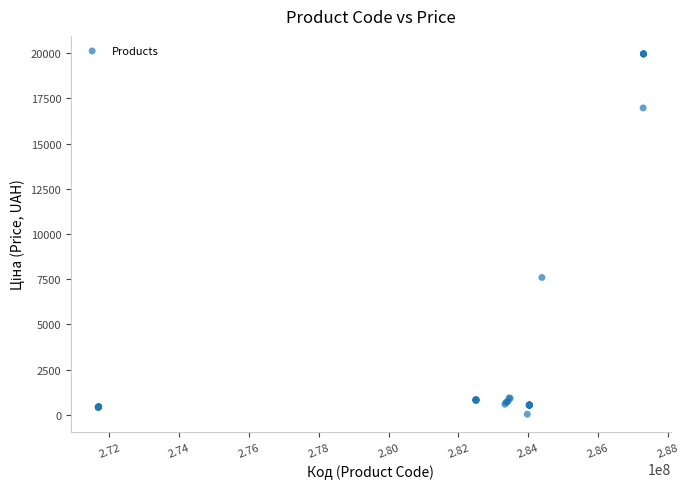

What Y value in the scatter plot is closest to 9998?

7596.5